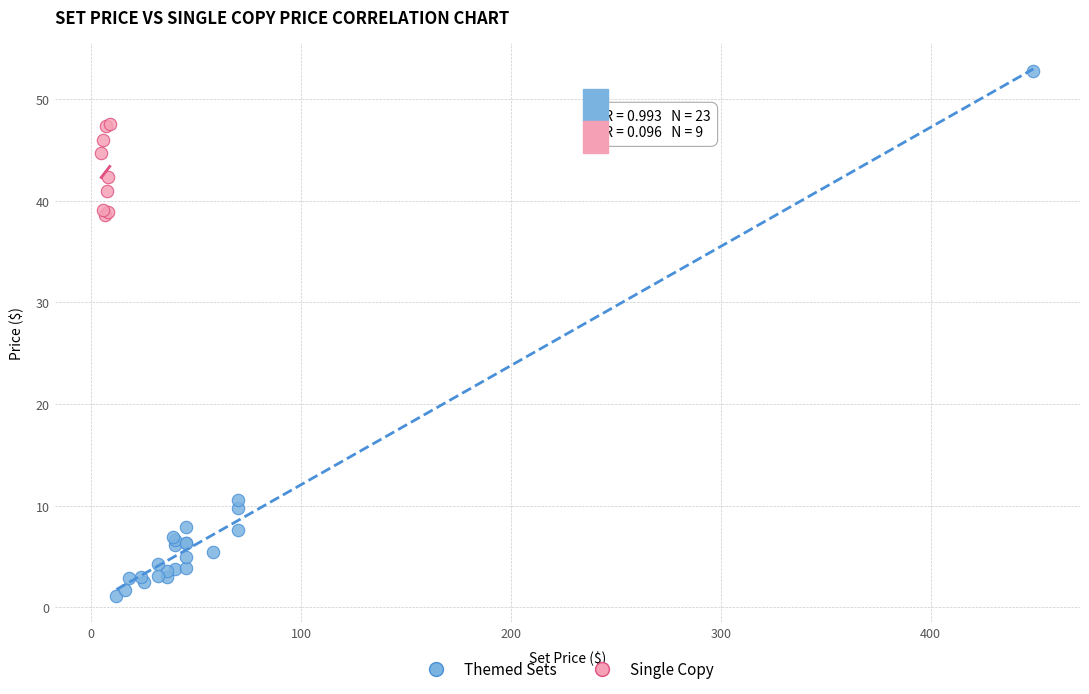

Which series reaches the minimum Y coordinate?

Themed Sets